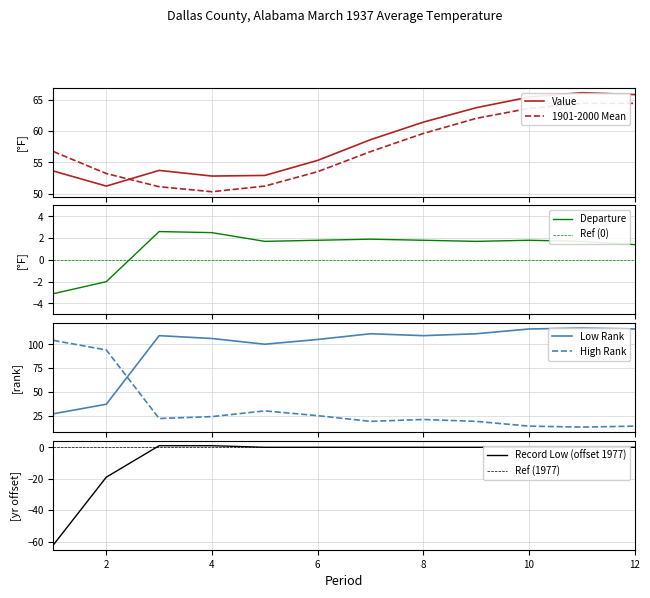

What is the difference between the maximum and minimum values in the High Rank series?

91